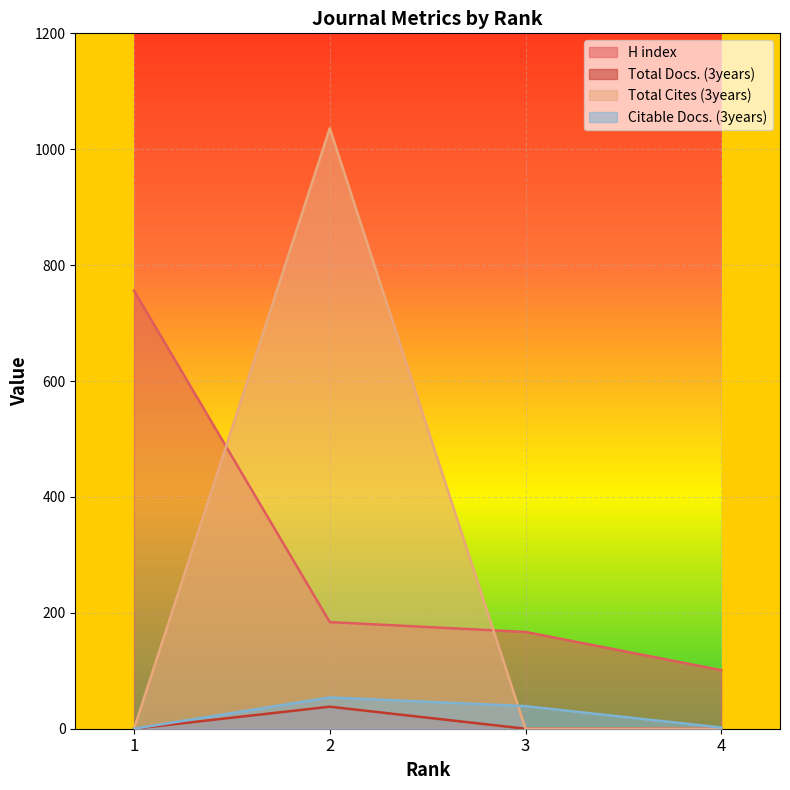

How many lines are shown in the chart?

4